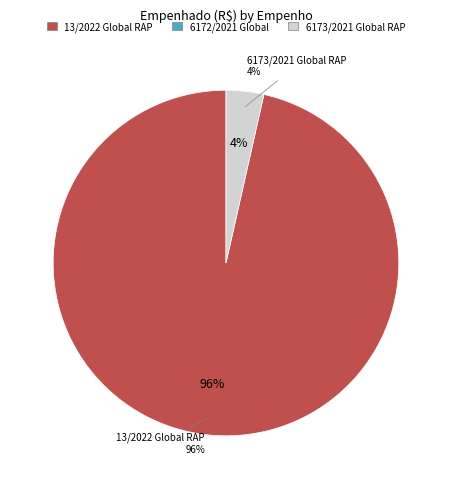

What is the smallest slice in the pie chart?

6172/2021 Global